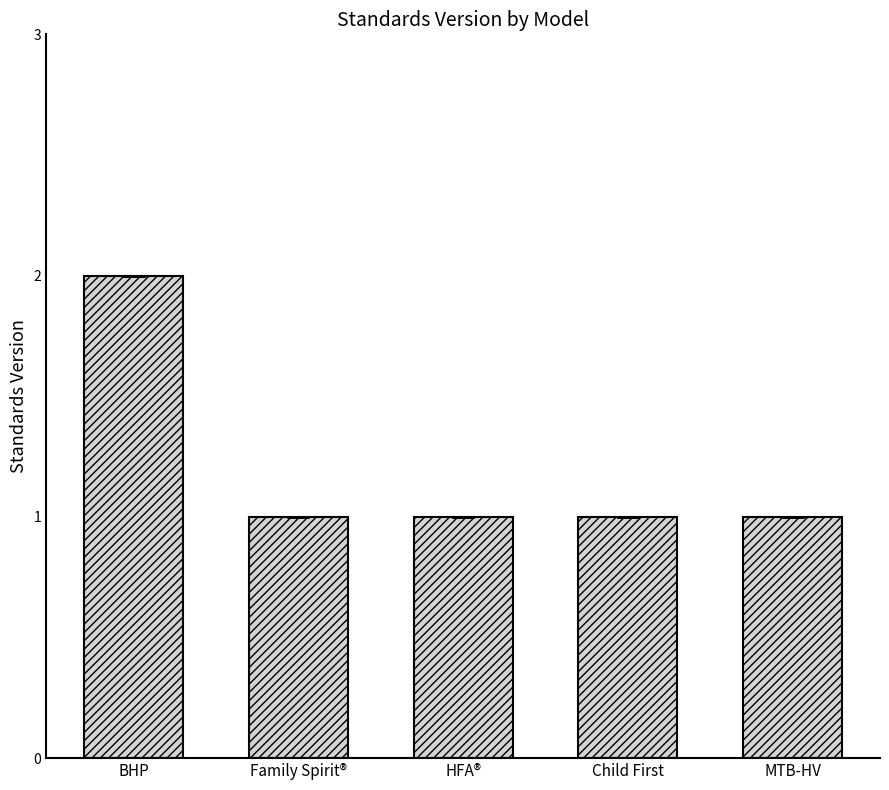

How many values are between 1 and 2?

5